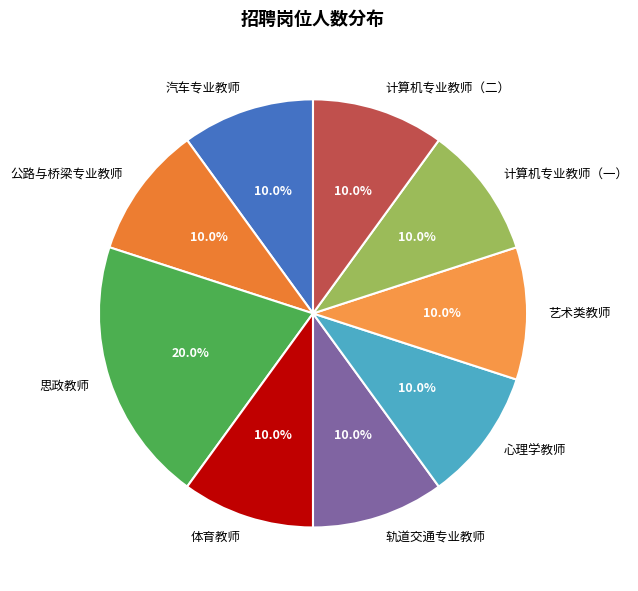

Which slice is the largest?

思政教师